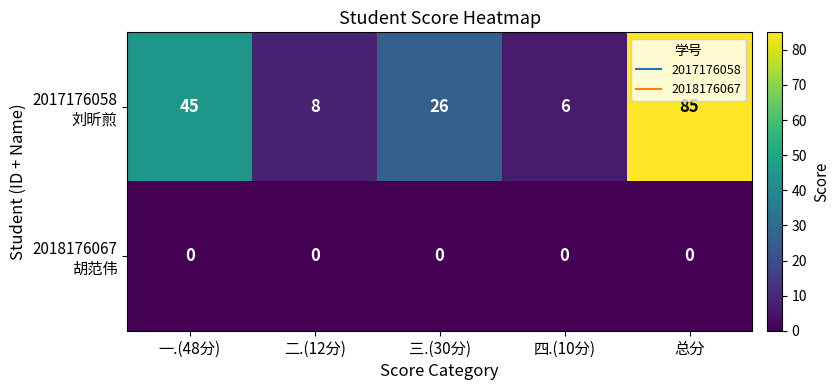

What is the total value across all series at 总分?

85